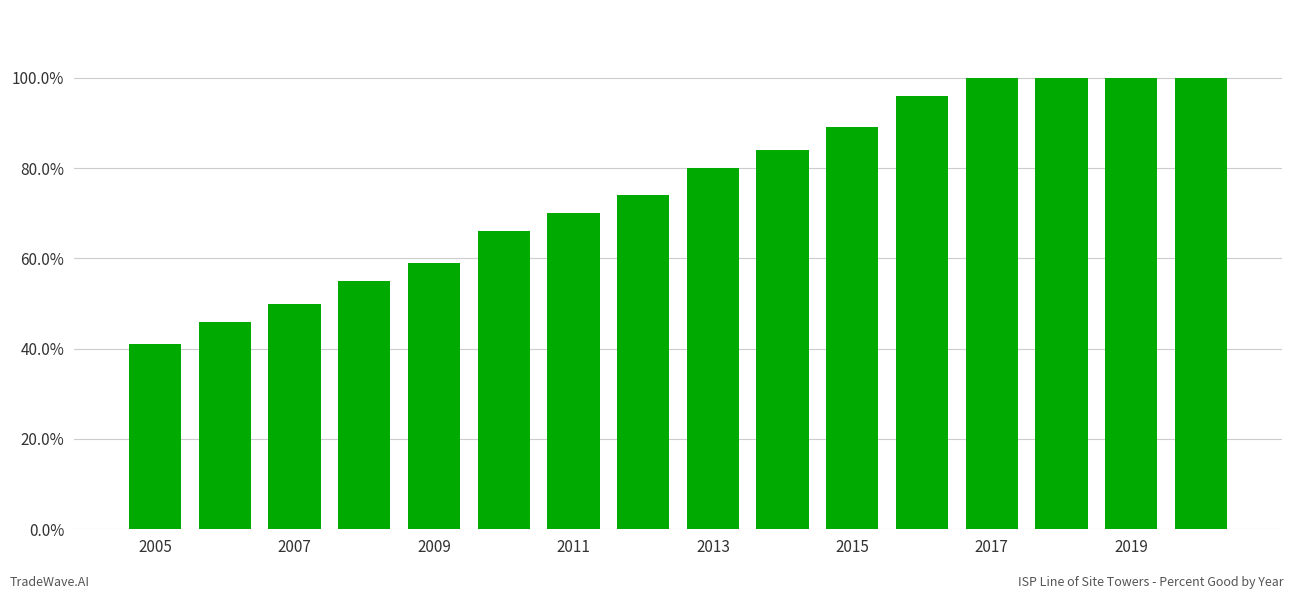

What is the sum of all values?

1210